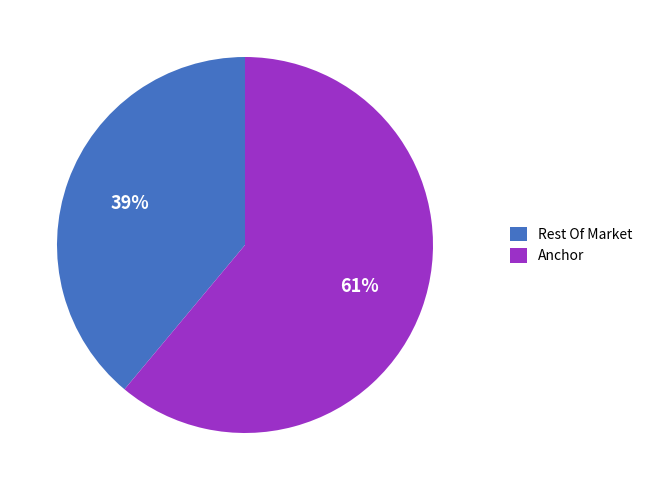

Count the number of slices in the pie.

2